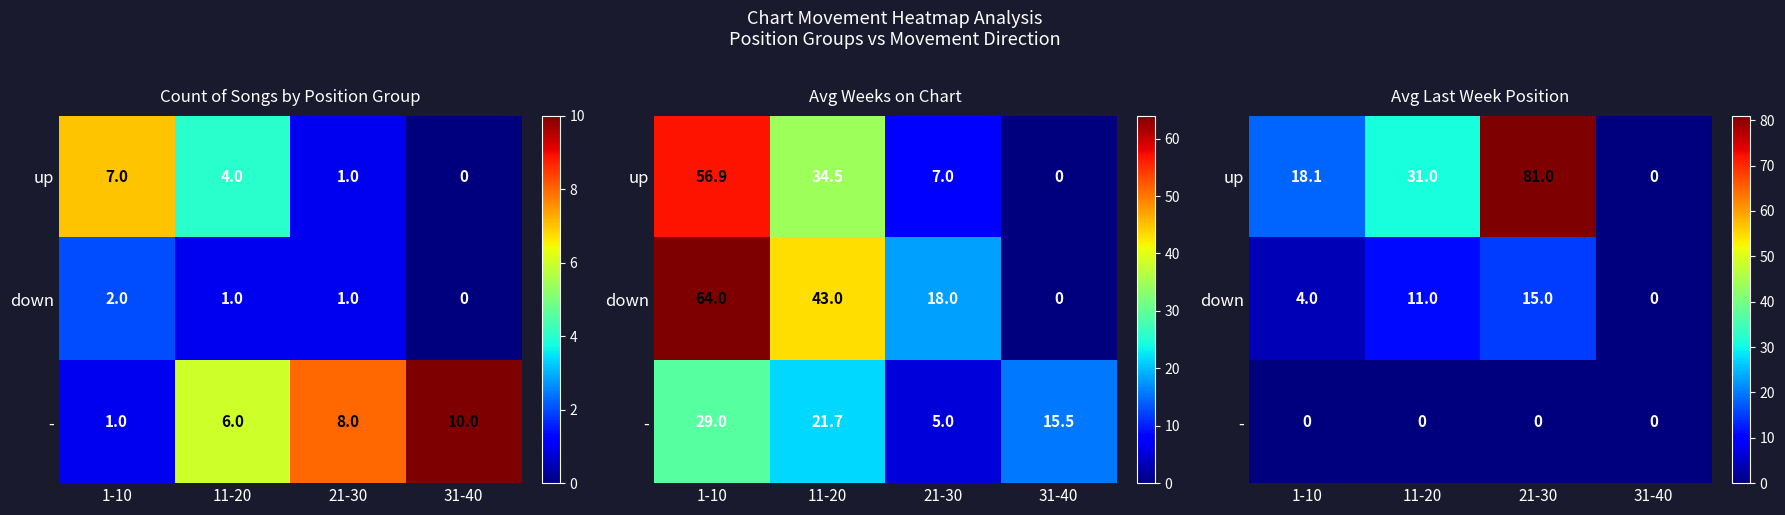

How many values in the down series exceed 11?

1